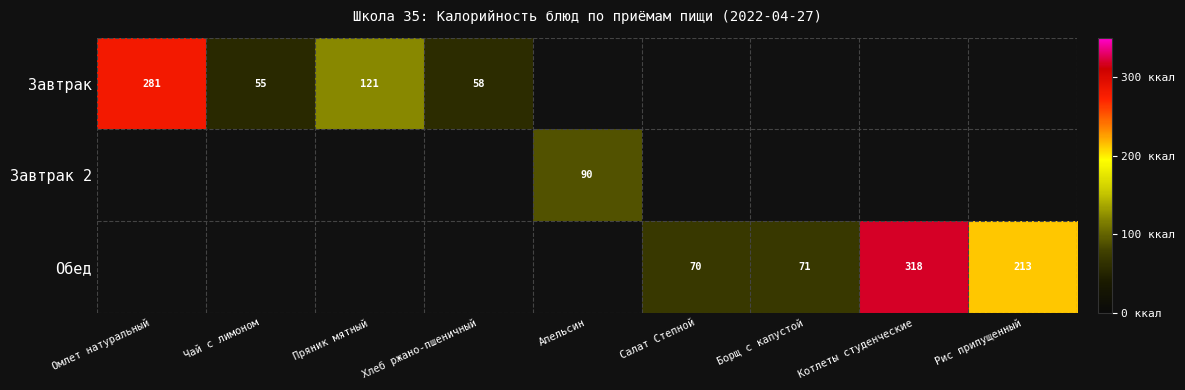

The Завтрак series shows 121 at Пряник мятный. True or false?

True